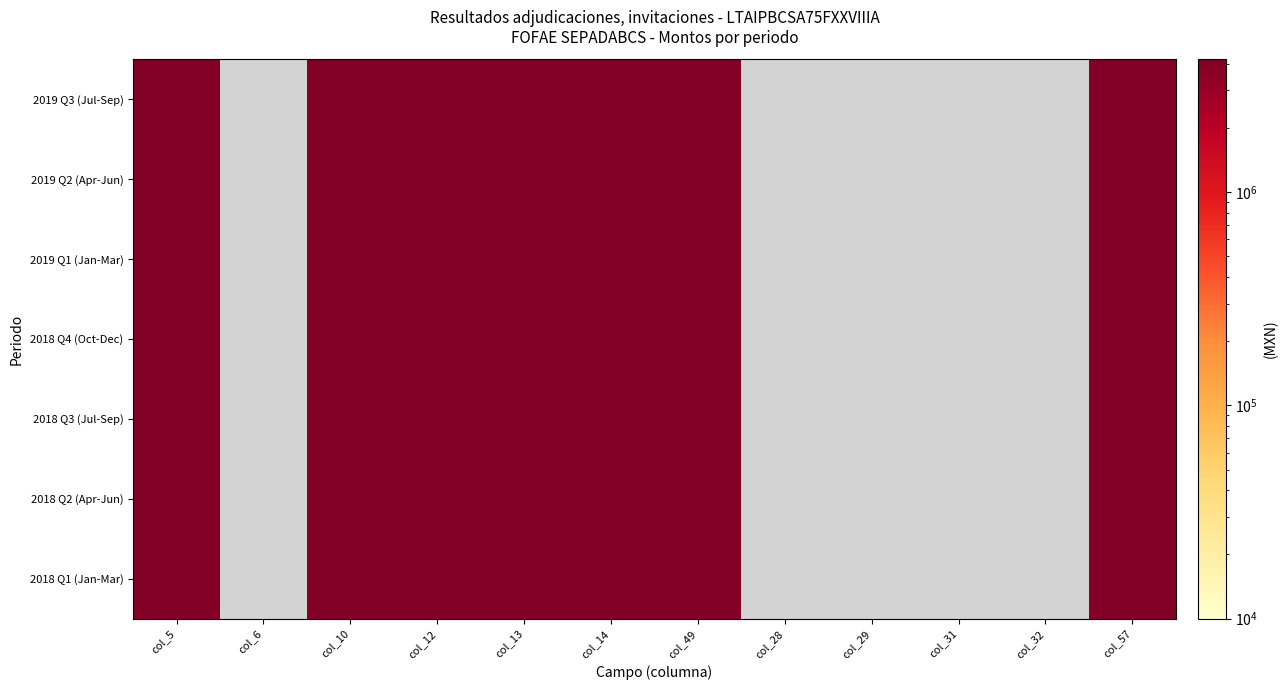

What is the minimum value shown in the chart?

3984361.0